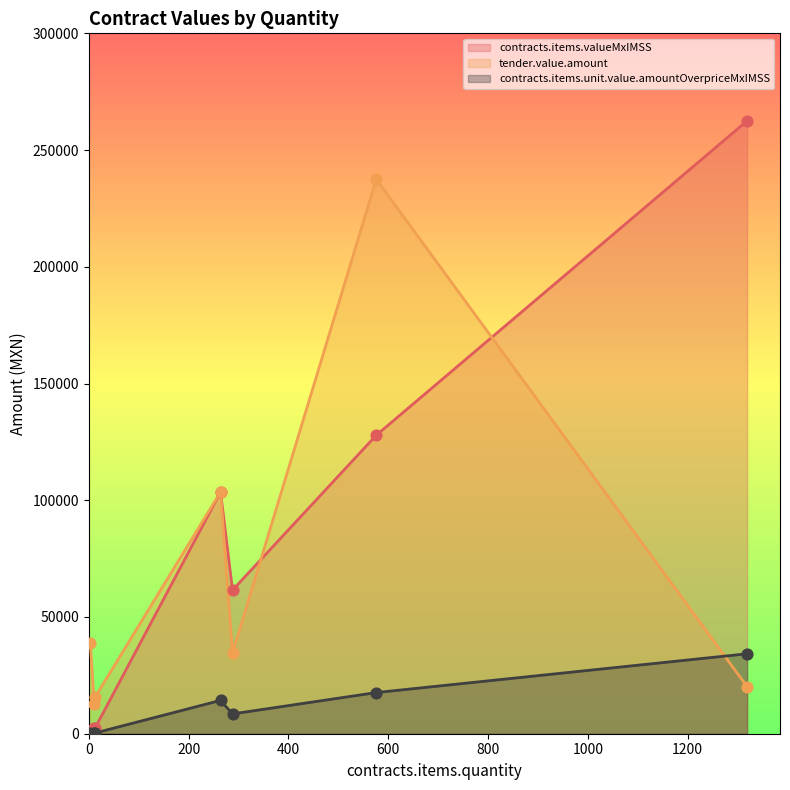

What are all the series names shown in the legend?

contracts.items.valueMxIMSS, tender.value.amount, contracts.items.unit.value.amountOverpriceMxIMSS